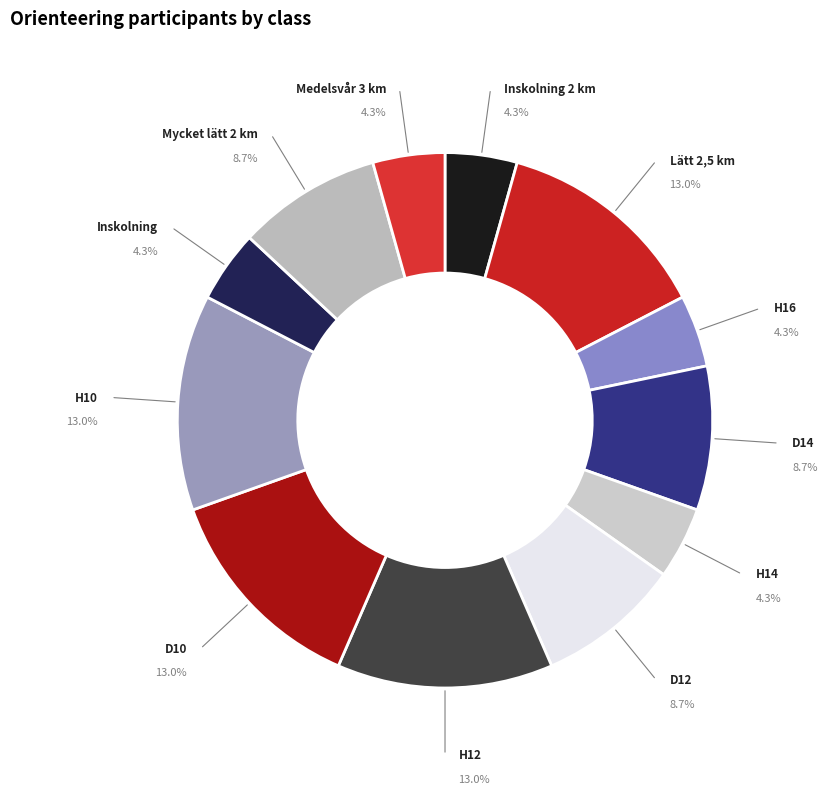

What is the ratio of the value at H16 to the value at Mycket lätt 2 km?

0.5